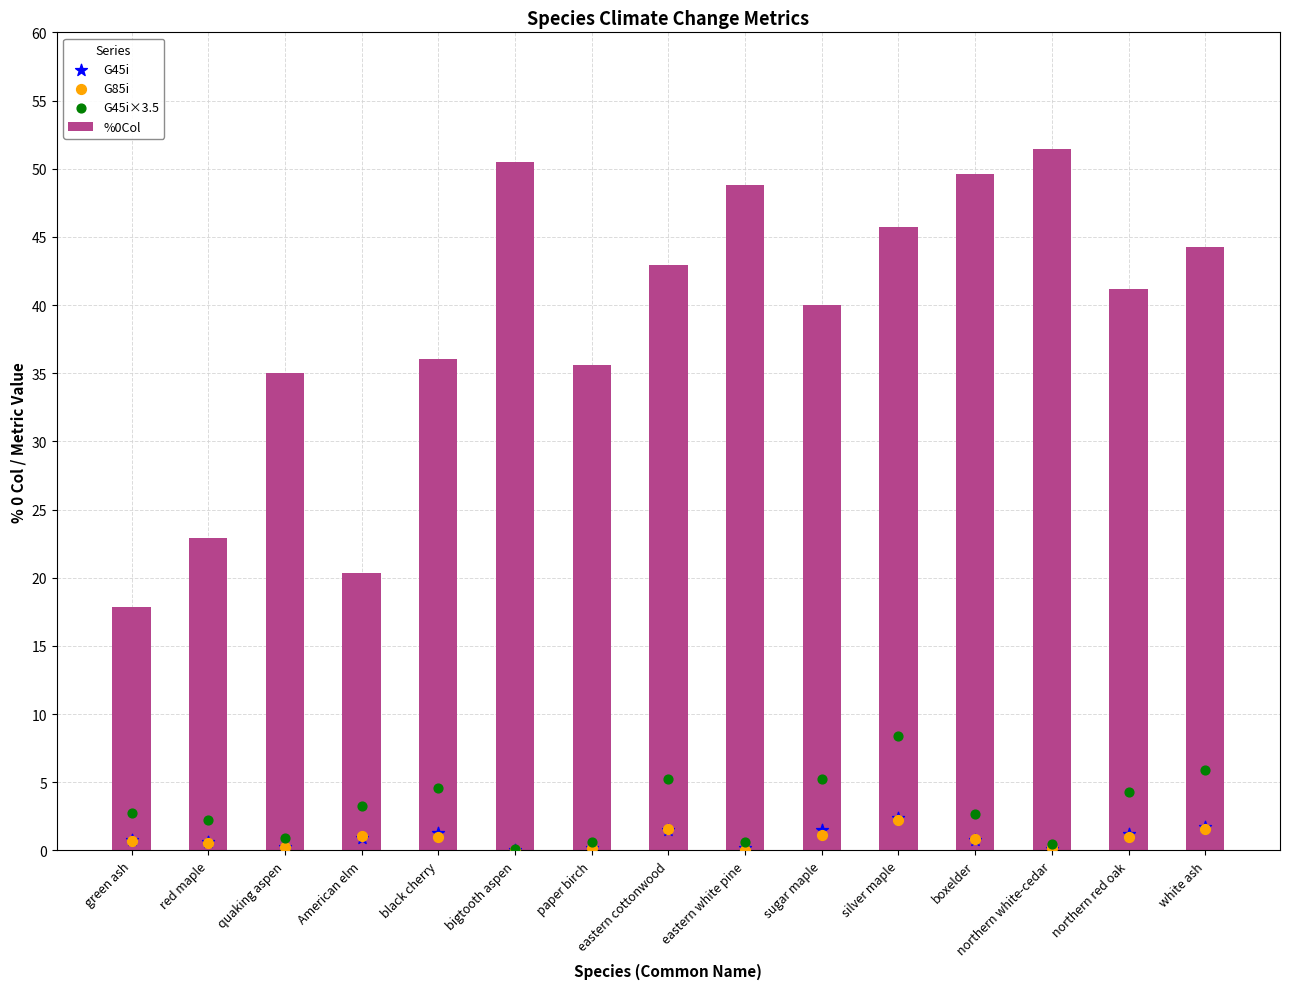

At which category is the sum across all series the highest?

silver maple